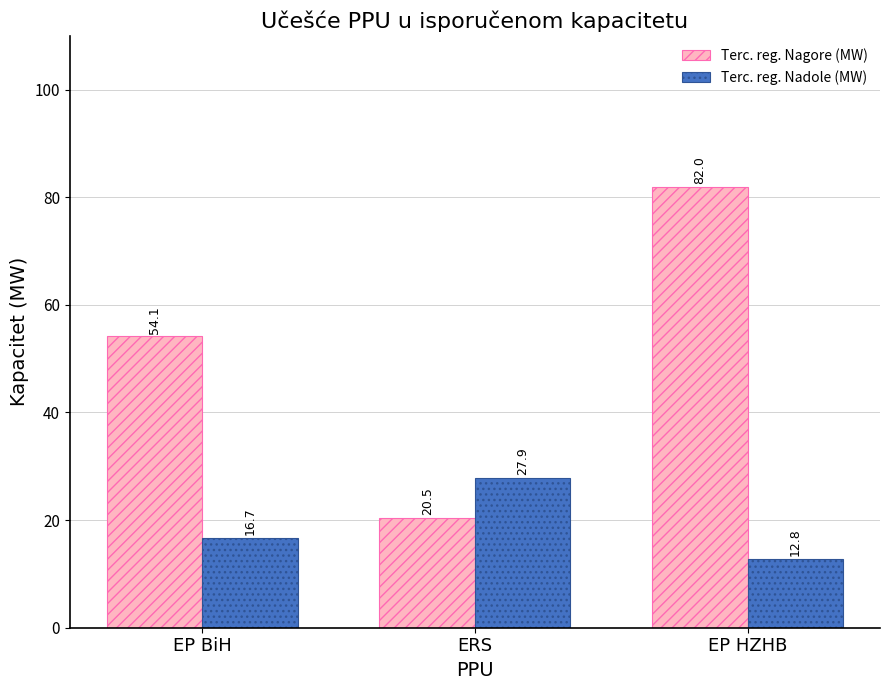

What is the difference between the maximum and minimum values in the Terc. reg. Nadole (MW) series?

15.1